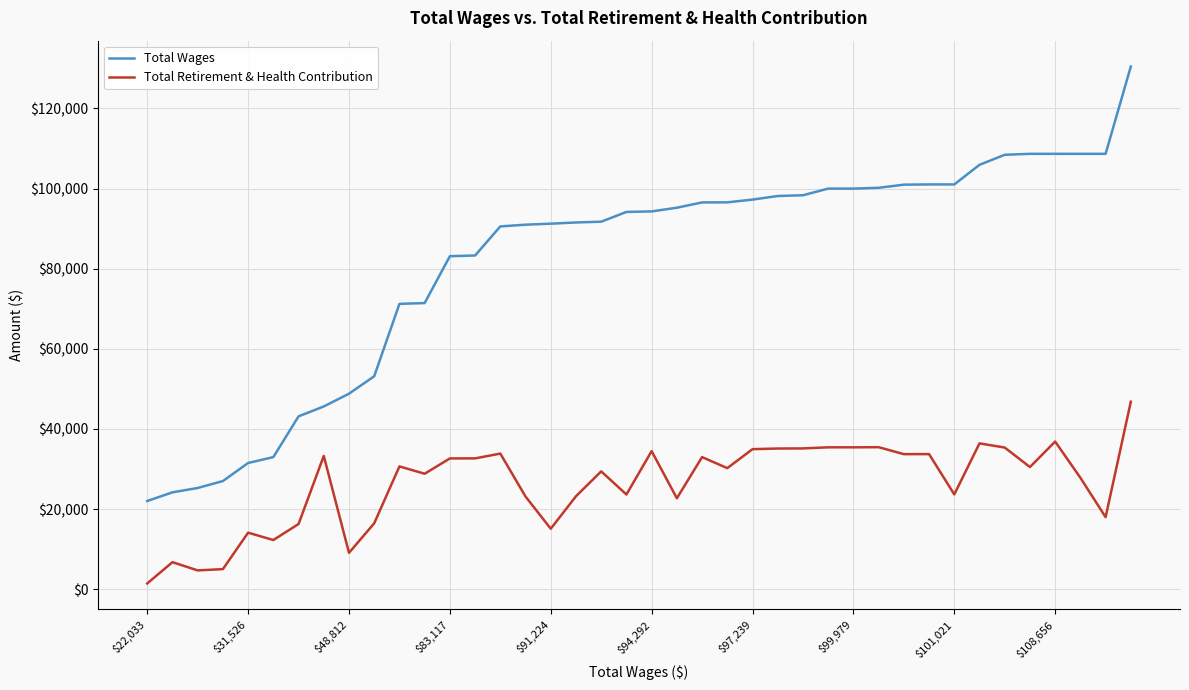

Which series has the largest total across all categories?

Total Wages